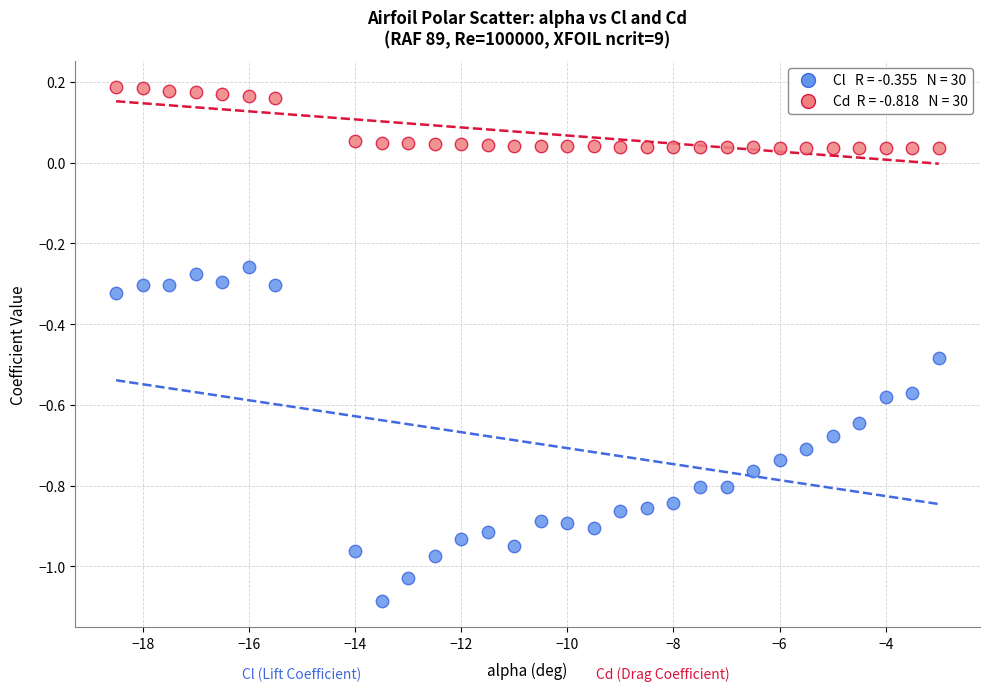

Across all data points, what is the range of X values (max minus min)?

15.5